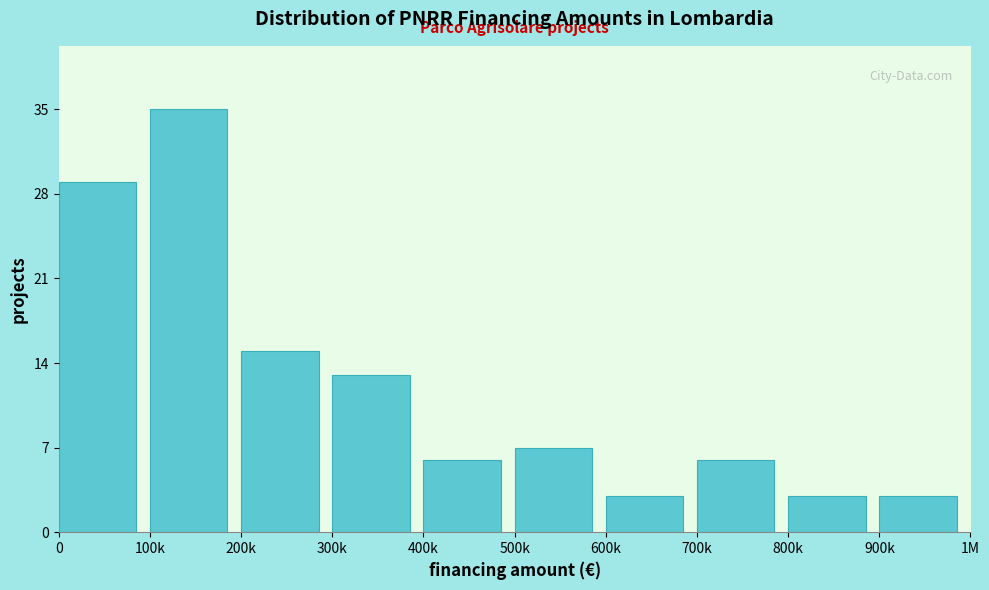

Reading left to right, what are all the values shown in this chart?

29	35	15	13	6	7	3	6	3	3